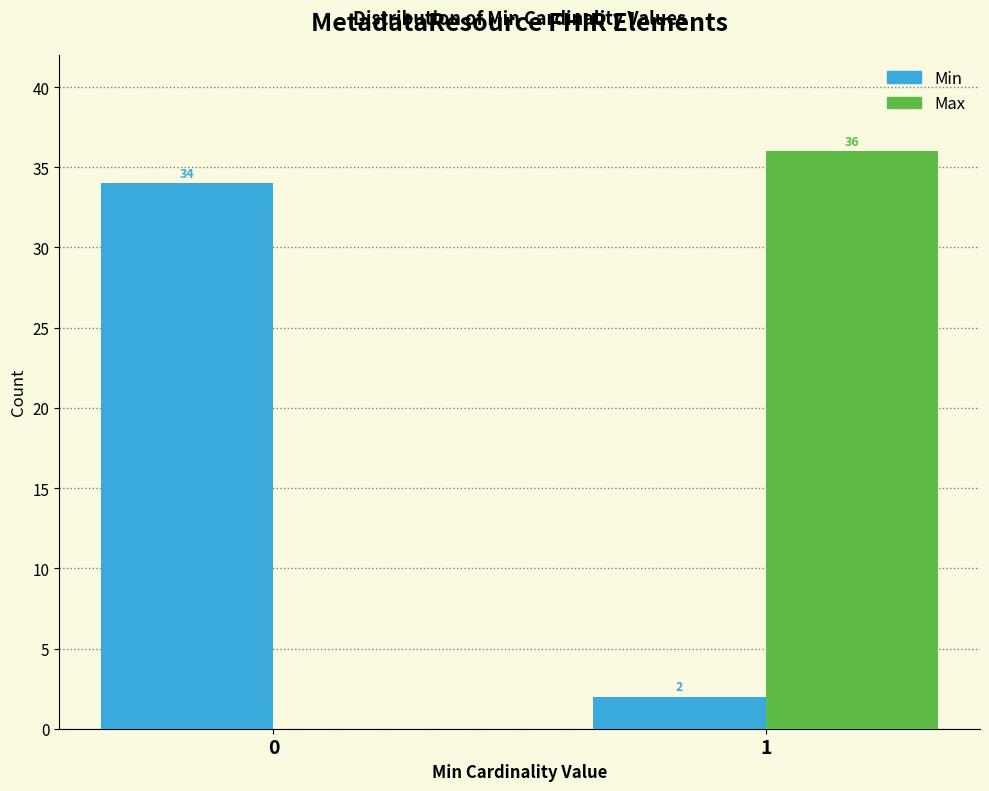

Reading left to right, list all the values displayed in this chart.

Min: 0=34	1=2
Max: 0=0	1=36